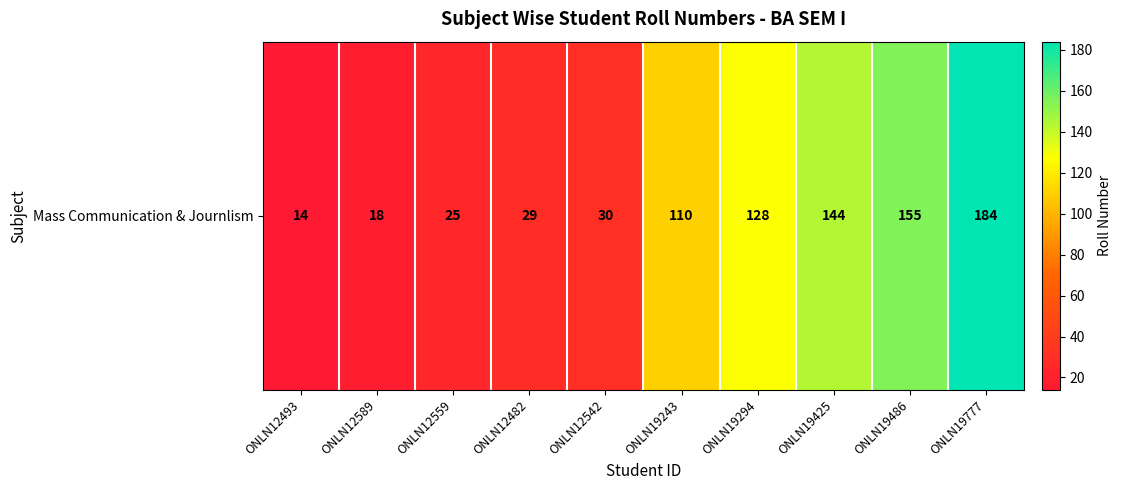

Which label corresponds to the smallest value in the chart?

ONLN12493